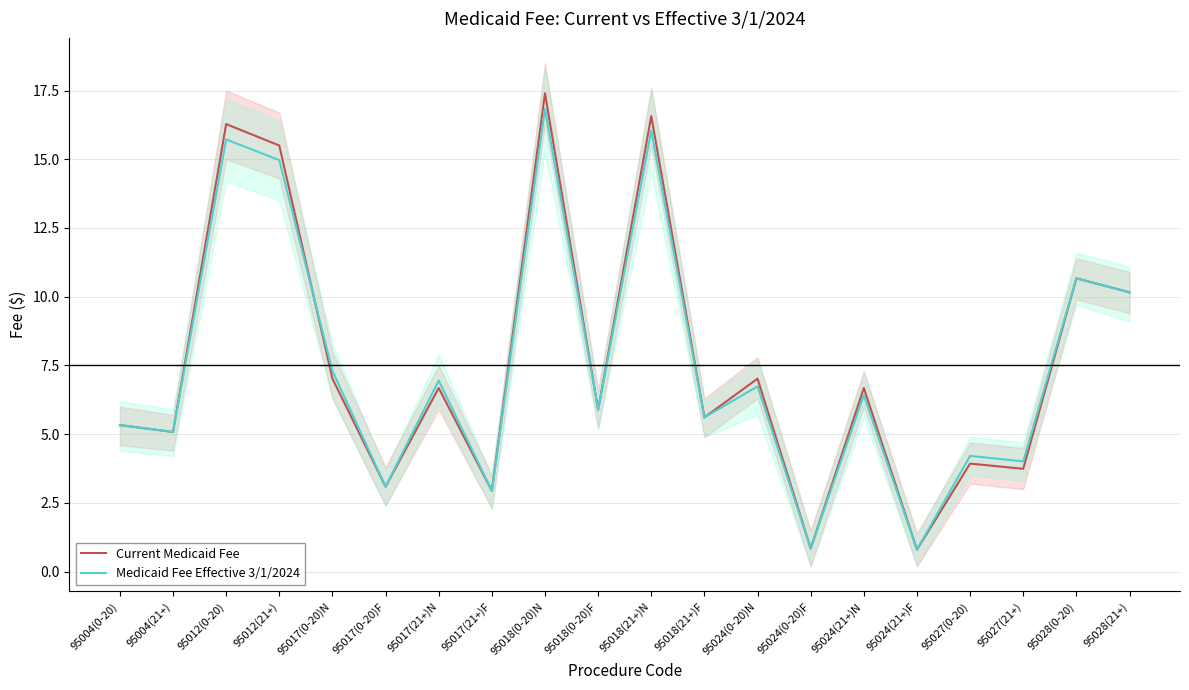

Does the chart display data point markers on the line(s)?

No